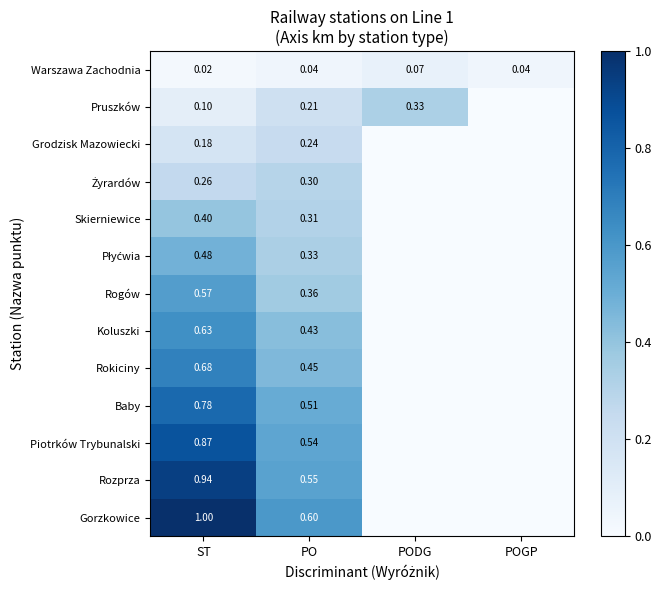

Which series changed the most between ST and PO?

Gorzkowice